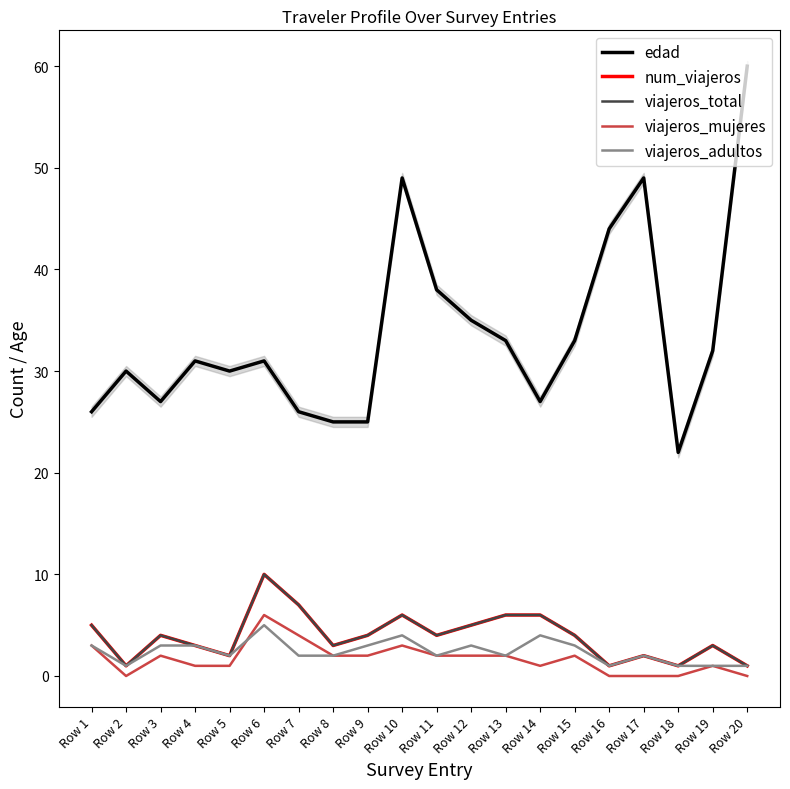

Reading left to right, what are all the values shown in this chart?

edad: Row 1=26	Row 2=30	Row 3=27	Row 4=31	Row 5=30	Row 6=31	Row 7=26	Row 8=25	Row 9=25	Row 10=49	Row 11=38	Row 12=35	Row 13=33	Row 14=27	Row 15=33	Row 16=44	Row 17=49	Row 18=22	Row 19=32	Row 20=60
num_viajeros: Row 1=5	Row 2=1	Row 3=4	Row 4=3	Row 5=2	Row 6=10	Row 7=7	Row 8=3	Row 9=4	Row 10=6	Row 11=4	Row 12=5	Row 13=6	Row 14=6	Row 15=4	Row 16=1	Row 17=2	Row 18=1	Row 19=3	Row 20=1
viajeros_total: Row 1=5	Row 2=1	Row 3=4	Row 4=3	Row 5=2	Row 6=10	Row 7=7	Row 8=3	Row 9=4	Row 10=6	Row 11=4	Row 12=5	Row 13=6	Row 14=6	Row 15=4	Row 16=1	Row 17=2	Row 18=1	Row 19=3	Row 20=1
viajeros_mujeres: Row 1=3	Row 2=0	Row 3=2	Row 4=1	Row 5=1	Row 6=6	Row 7=4	Row 8=2	Row 9=2	Row 10=3	Row 11=2	Row 12=2	Row 13=2	Row 14=1	Row 15=2	Row 16=0	Row 17=0	Row 18=0	Row 19=1	Row 20=0
viajeros_adultos: Row 1=3	Row 2=1	Row 3=3	Row 4=3	Row 5=2	Row 6=5	Row 7=2	Row 8=2	Row 9=3	Row 10=4	Row 11=2	Row 12=3	Row 13=2	Row 14=4	Row 15=3	Row 16=1	Row 17=2	Row 18=1	Row 19=1	Row 20=1